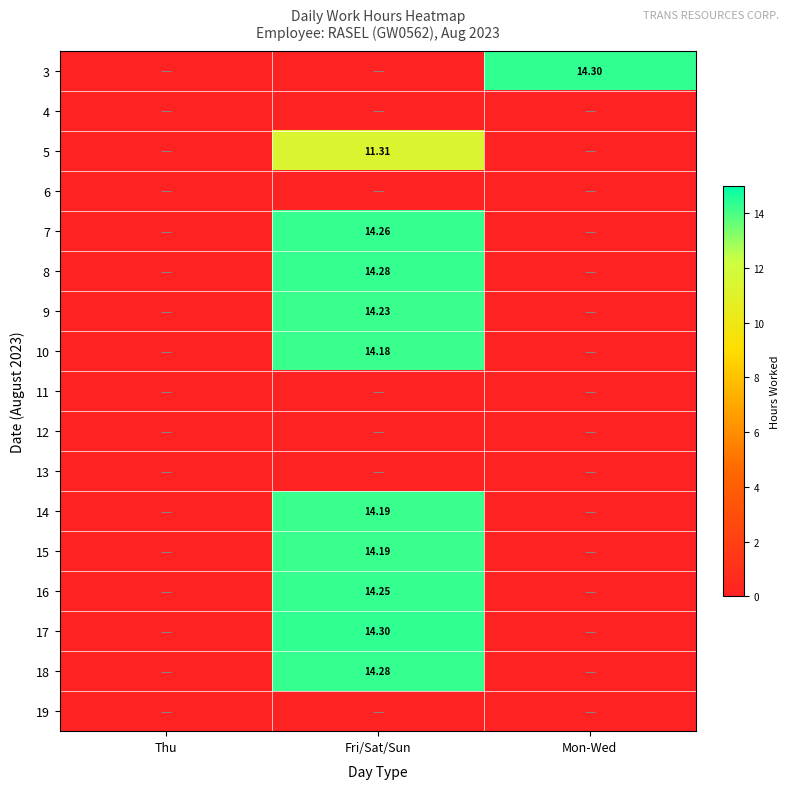

What is the difference between the maximum and minimum values in the 10 series?

14.2